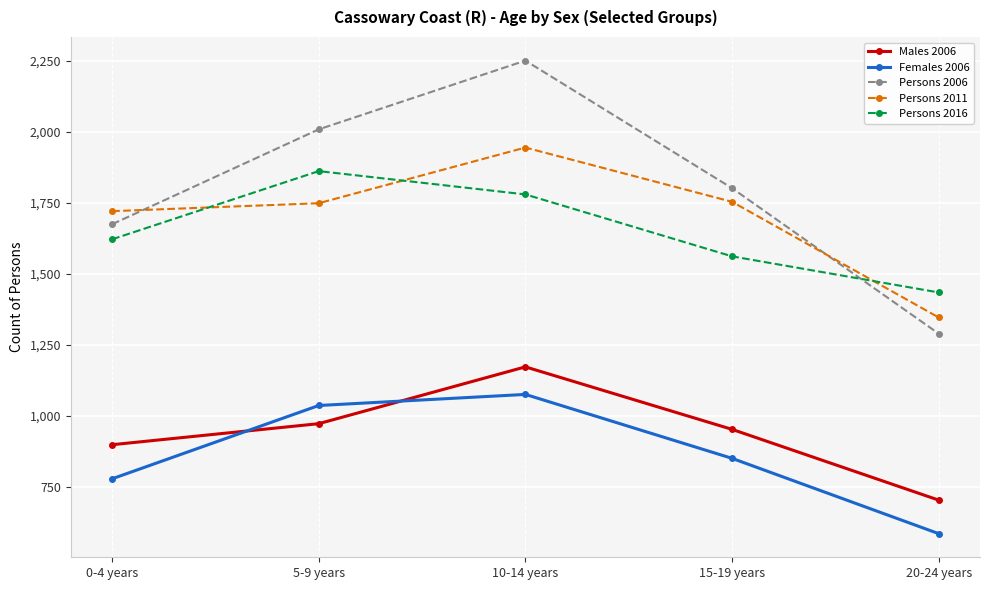

Count the number of data series in this chart.

5